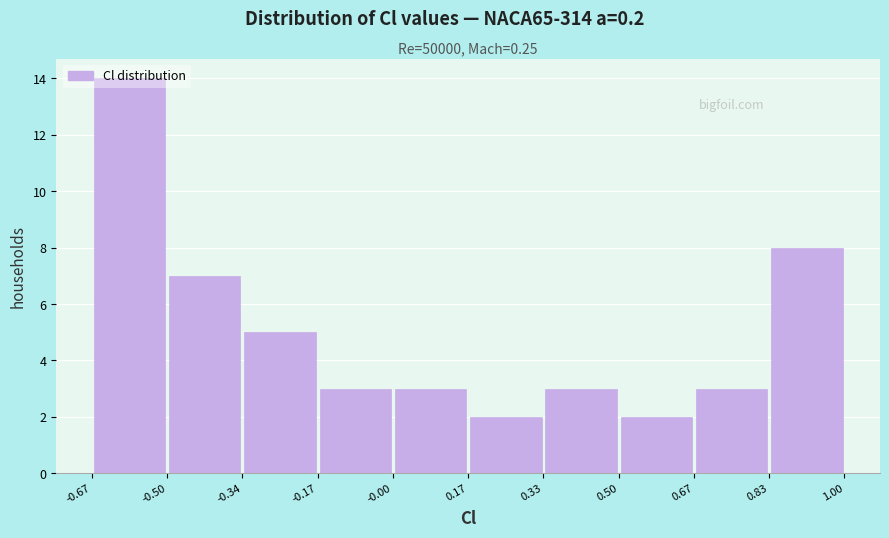

What is the height of the bar covering -0.50 to -0.34 on the x-axis? The values are not printed on the chart, so give them approximately, as read against the axis.

7